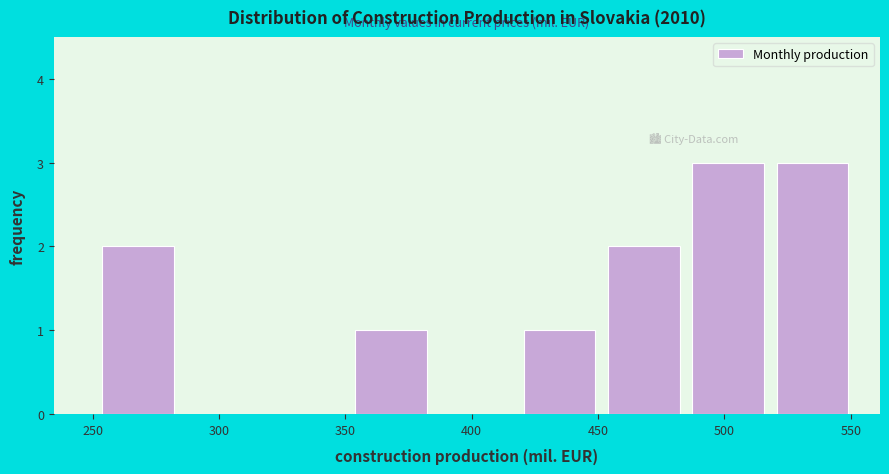

Reading left to right, transcribe this chart: for each bar, give the range it covers on the x-axis and its height. Neither the bar edges nor the heights are printed on the chart, so give them approximately, as read against the axes.

250 to 285: 2
285 to 320: 0
320 to 350: 0
350 to 385: 1
385 to 420: 0
420 to 450: 1
450 to 485: 2
485 to 520: 3
520 to 550: 3